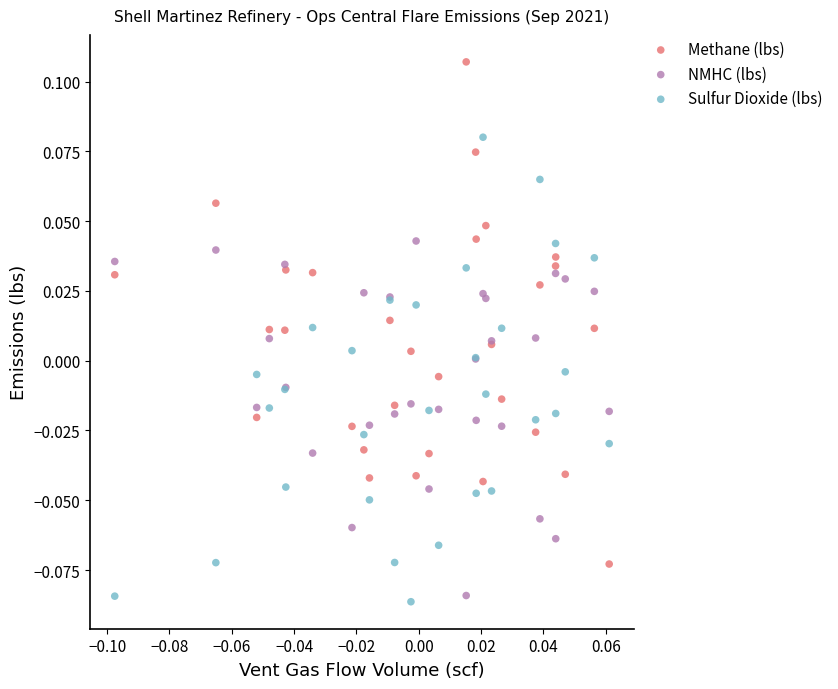

Which series contains the lowest Y value?

Sulfur Dioxide (lbs)